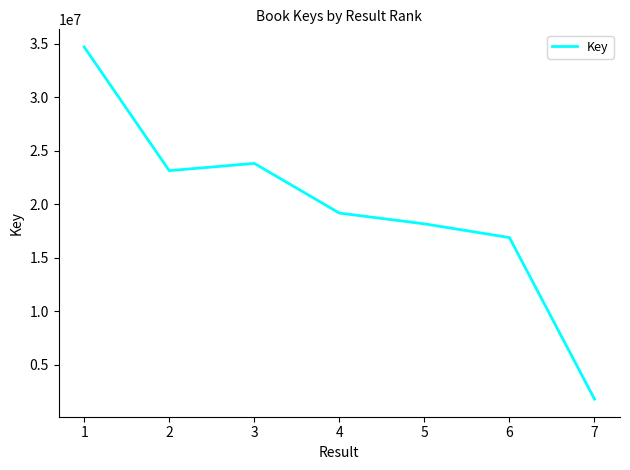

How many lines are shown in the chart?

1